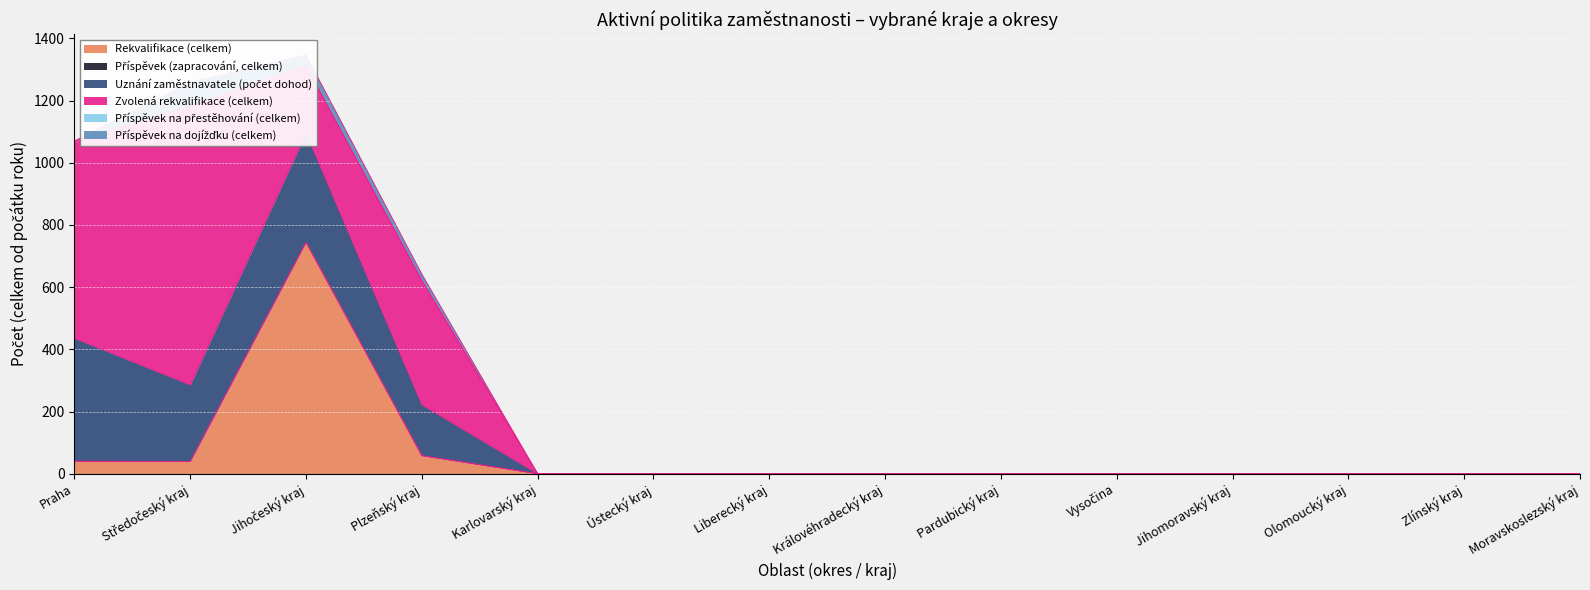

Reading left to right, list all the values displayed in this chart.

Rekvalifikace (celkem): Praha=40	Středočeský kraj=39	Jihočeský kraj=744	Plzeňský kraj=58	Karlovarský kraj=0	Ústecký kraj=0	Liberecký kraj=0	Královéhradecký kraj=0	Pardubický kraj=0	Vysočina=0	Jihomoravský kraj=0	Olomoucký kraj=0	Zlínský kraj=0	Moravskoslezský kraj=0
Příspěvek (zapracování, celkem): Praha=0	Středočeský kraj=0	Jihočeský kraj=0	Plzeňský kraj=0	Karlovarský kraj=0	Ústecký kraj=0	Liberecký kraj=0	Královéhradecký kraj=0	Pardubický kraj=0	Vysočina=0	Jihomoravský kraj=0	Olomoucký kraj=0	Zlínský kraj=0	Moravskoslezský kraj=0
Uznání zaměstnavatele (počet dohod): Praha=396	Středočeský kraj=247	Jihočeský kraj=352	Plzeňský kraj=164	Karlovarský kraj=0	Ústecký kraj=0	Liberecký kraj=0	Královéhradecký kraj=0	Pardubický kraj=0	Vysočina=0	Jihomoravský kraj=0	Olomoucký kraj=0	Zlínský kraj=0	Moravskoslezský kraj=0
Zvolená rekvalifikace (celkem): Praha=632	Středočeský kraj=897	Jihočeský kraj=215	Plzeňský kraj=399	Karlovarský kraj=0	Ústecký kraj=0	Liberecký kraj=0	Královéhradecký kraj=0	Pardubický kraj=0	Vysočina=0	Jihomoravský kraj=0	Olomoucký kraj=0	Zlínský kraj=0	Moravskoslezský kraj=0
Příspěvek na přestěhování (celkem): Praha=1	Středočeský kraj=0	Jihočeský kraj=1	Plzeňský kraj=0	Karlovarský kraj=0	Ústecký kraj=0	Liberecký kraj=0	Královéhradecký kraj=0	Pardubický kraj=0	Vysočina=0	Jihomoravský kraj=0	Olomoucký kraj=0	Zlínský kraj=0	Moravskoslezský kraj=0
Příspěvek na dojížďku (celkem): Praha=1	Středočeský kraj=76	Jihočeský kraj=34	Plzeňský kraj=21	Karlovarský kraj=0	Ústecký kraj=0	Liberecký kraj=0	Královéhradecký kraj=0	Pardubický kraj=0	Vysočina=0	Jihomoravský kraj=0	Olomoucký kraj=0	Zlínský kraj=0	Moravskoslezský kraj=0